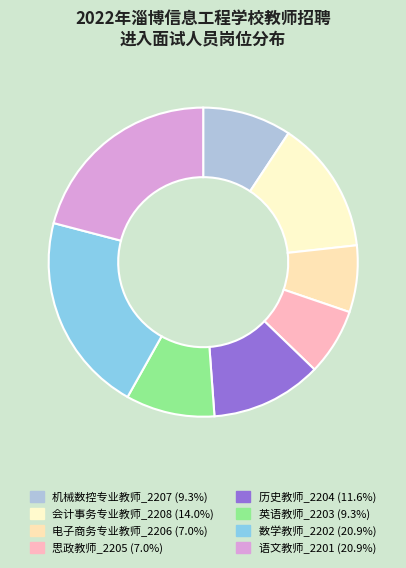

To the nearest percent, what percentage of the pie is 会计事务专业教师_2208?

14%